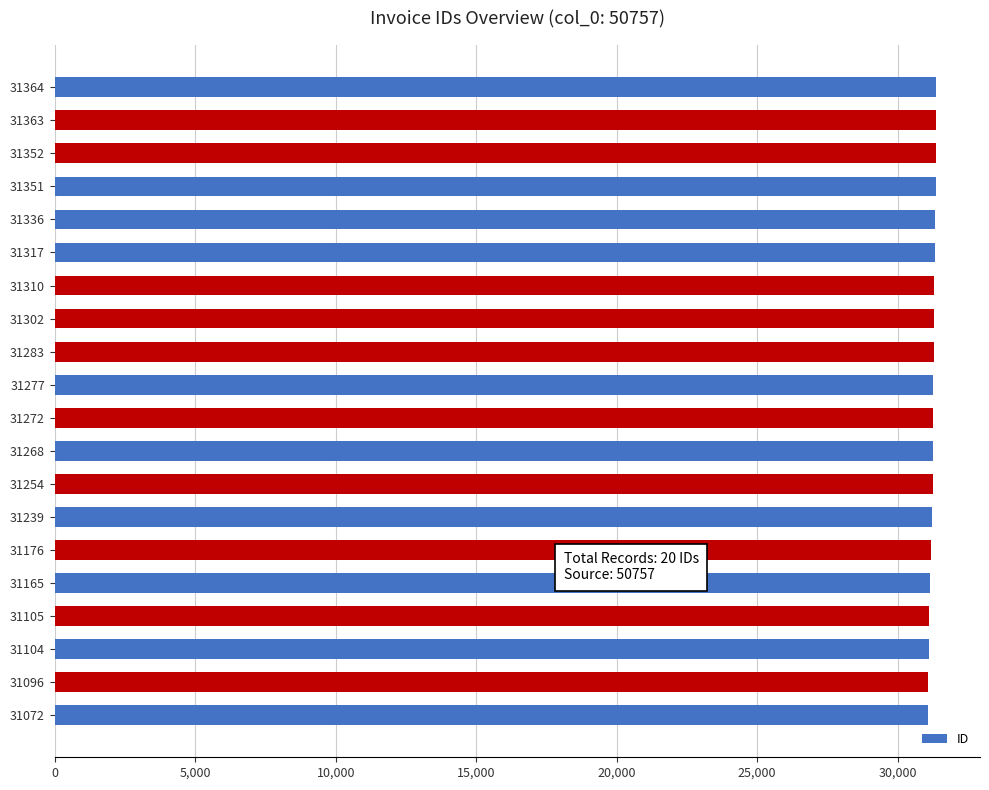

Approximately how many times larger is the value at 31351 compared to 31277?

1.0